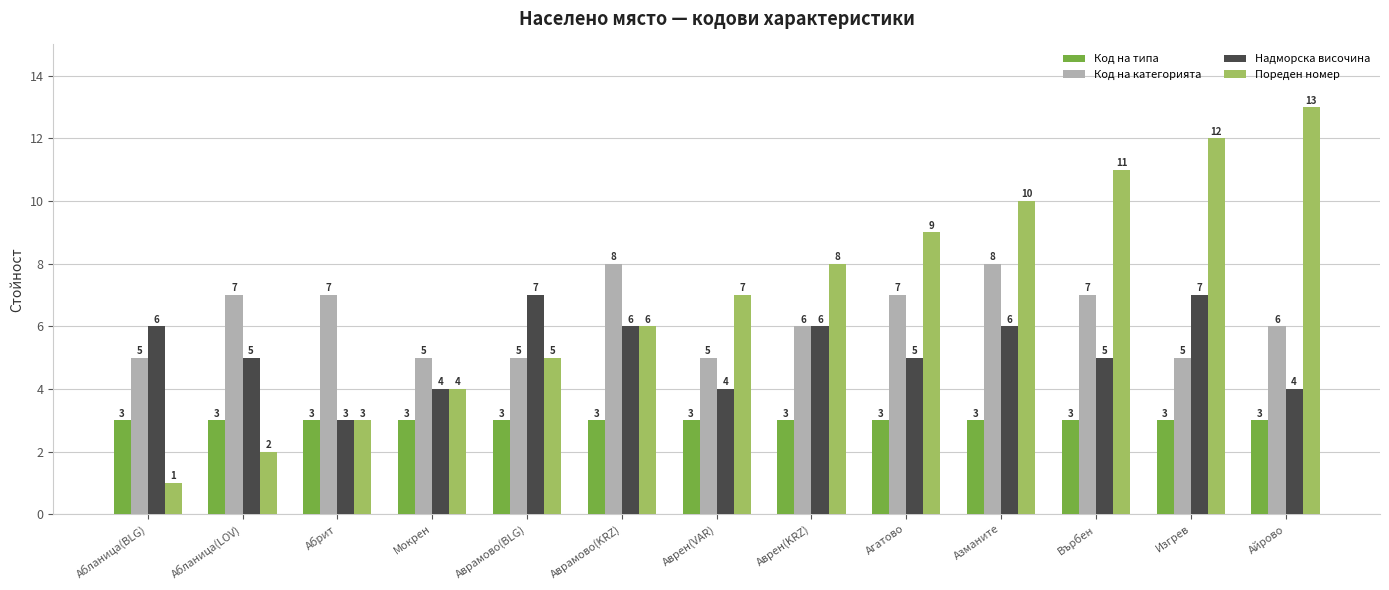

What is the difference between the maximum and second lowest values in the Надморска височина series?

3